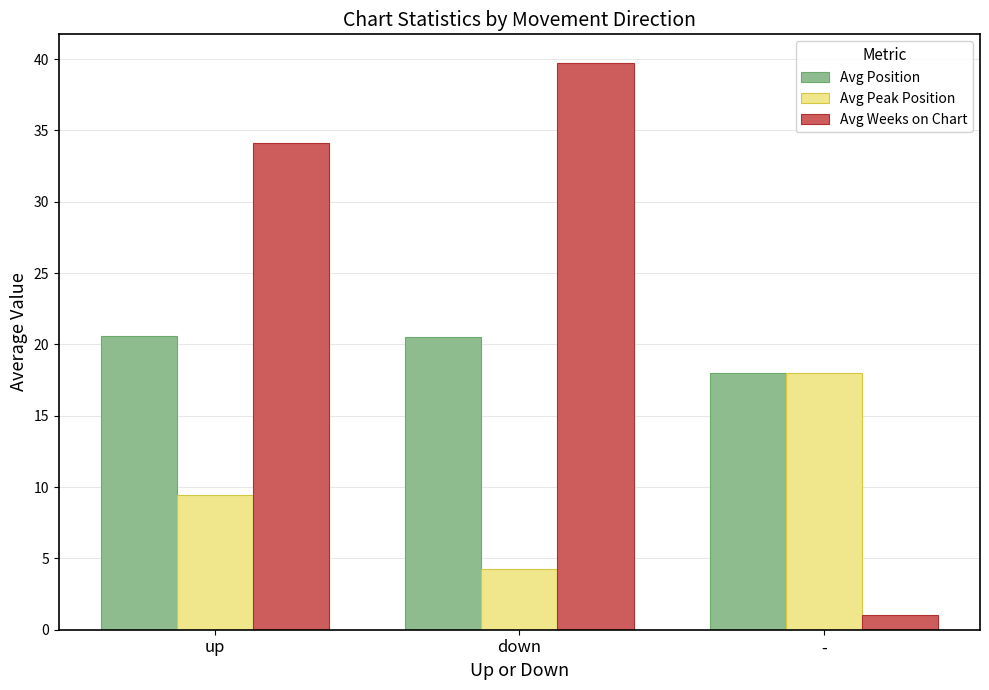

Between down and -, which series saw the biggest shift?

Avg Weeks on Chart